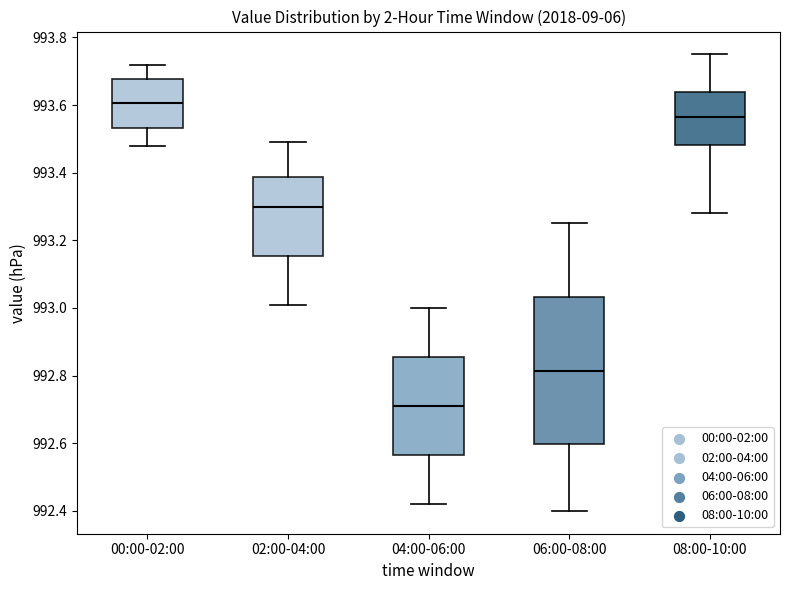

Reading left to right, transcribe this box plot: for each box, give where its median line is, the range the box spans, and where its two whiskers end, as read against the y-axis. The values are not printed on the chart, so give them approximately, as read against the axis.

00:00-02:00: median 993.60, box 993.54 to 993.68, whiskers 993.48 to 993.72
02:00-04:00: median 993.30, box 993.16 to 993.38, whiskers 993.02 to 993.50
04:00-06:00: median 992.72, box 992.56 to 992.86, whiskers 992.42 to 993.00
06:00-08:00: median 992.82, box 992.60 to 993.04, whiskers 992.40 to 993.26
08:00-10:00: median 993.56, box 993.48 to 993.64, whiskers 993.28 to 993.76